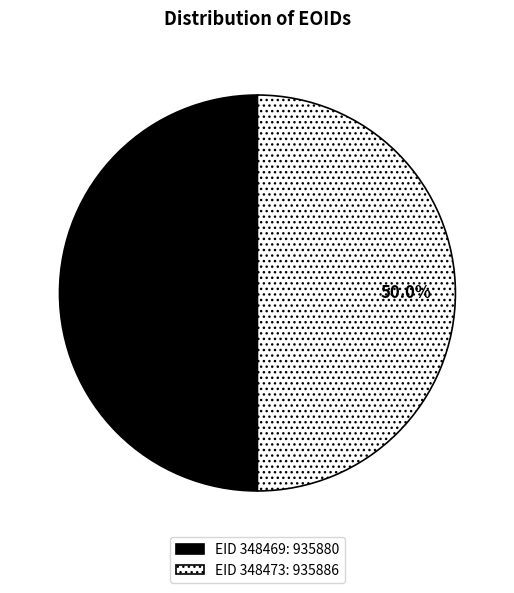

What percentage is NOT represented by EID 348473: 935886?

50.0%